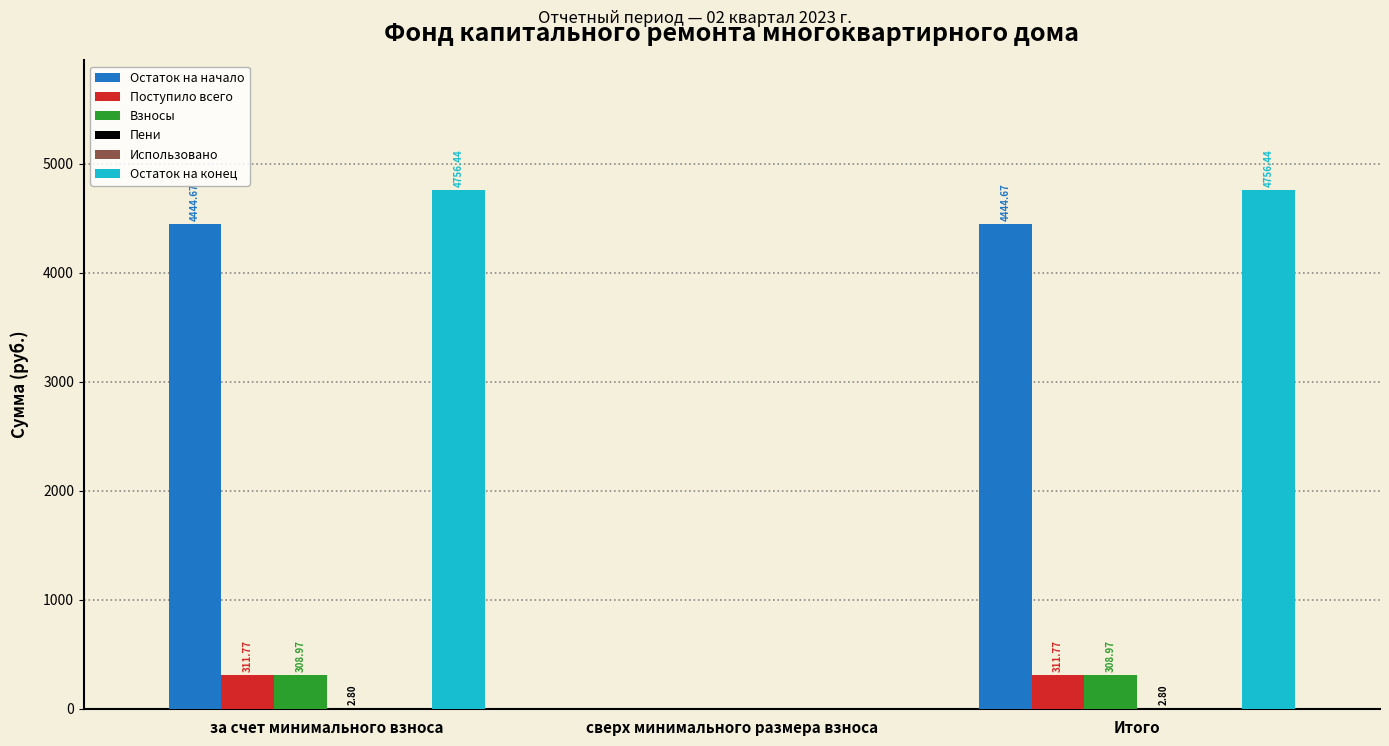

What is the sum of all Поступило всего values?

623.5